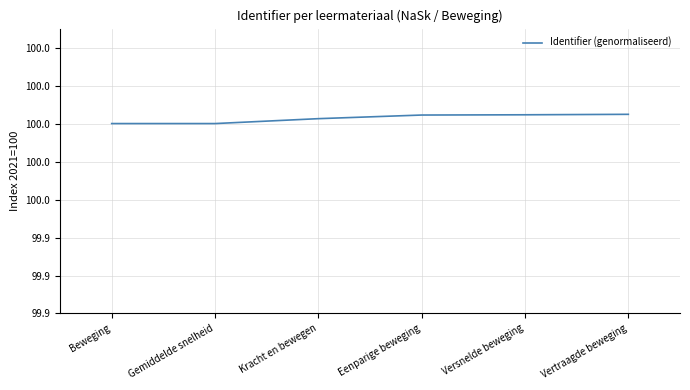

Does the chart have visible grid lines?

Yes